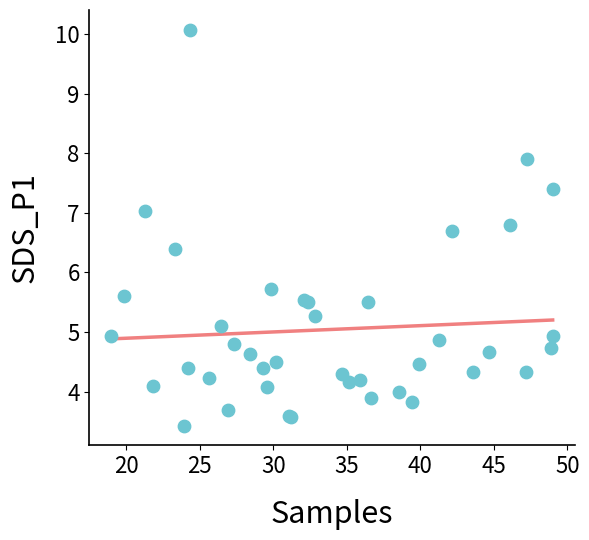

What Y value in the scatter plot is closest to 6?

5.7